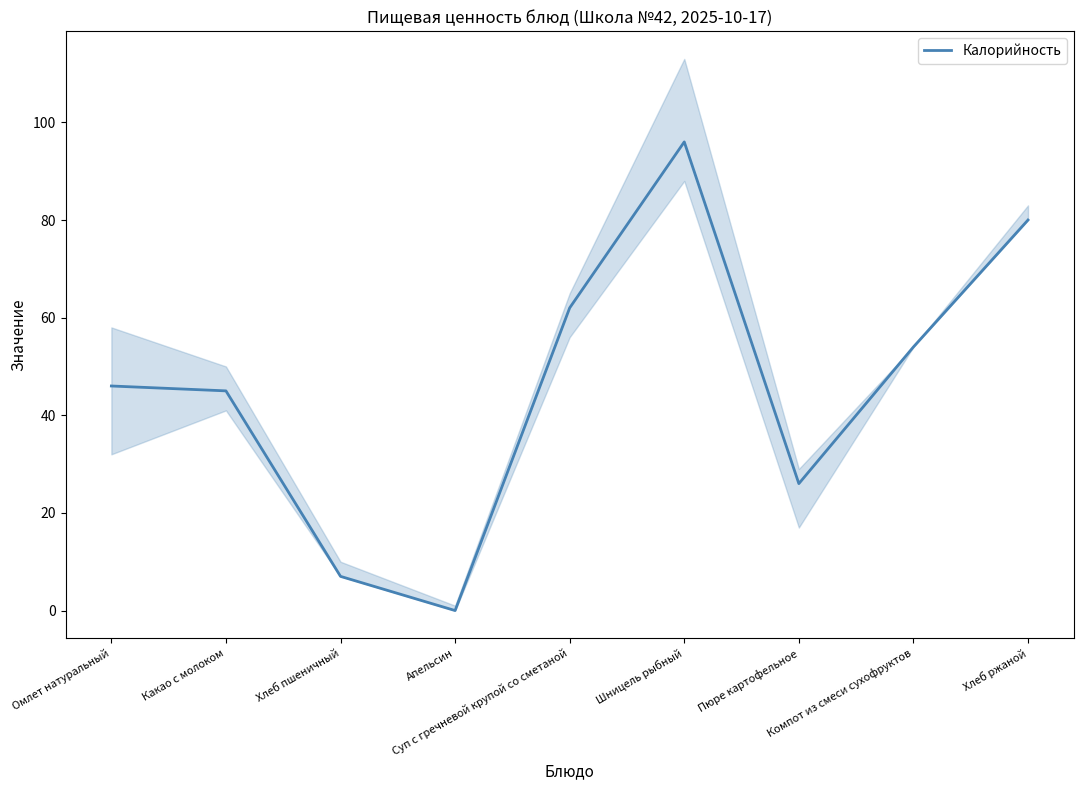

How many positive values are there?

8